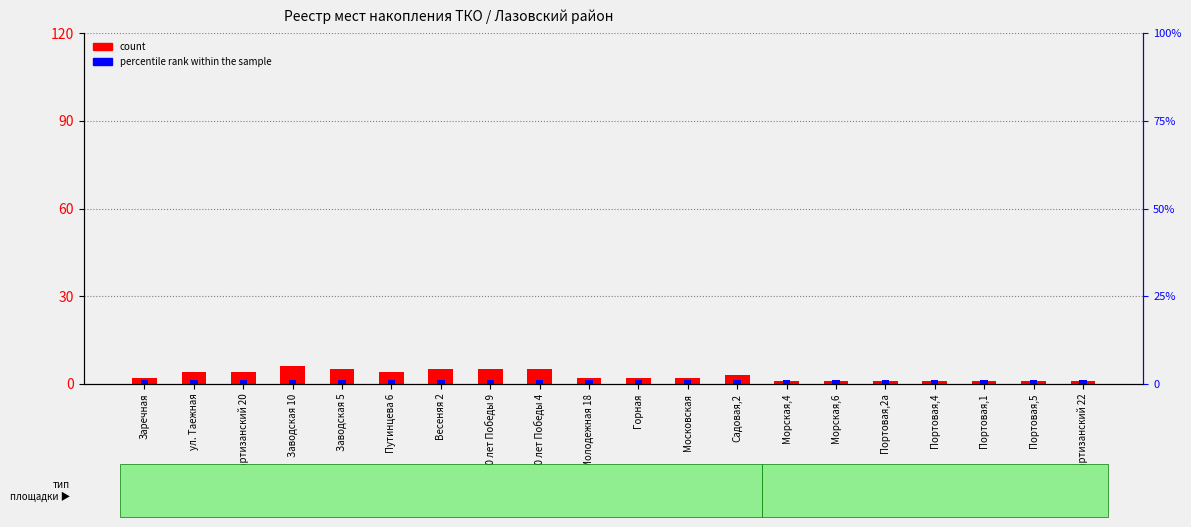

What is the label of the 17th bar from the left?

Портовая,4